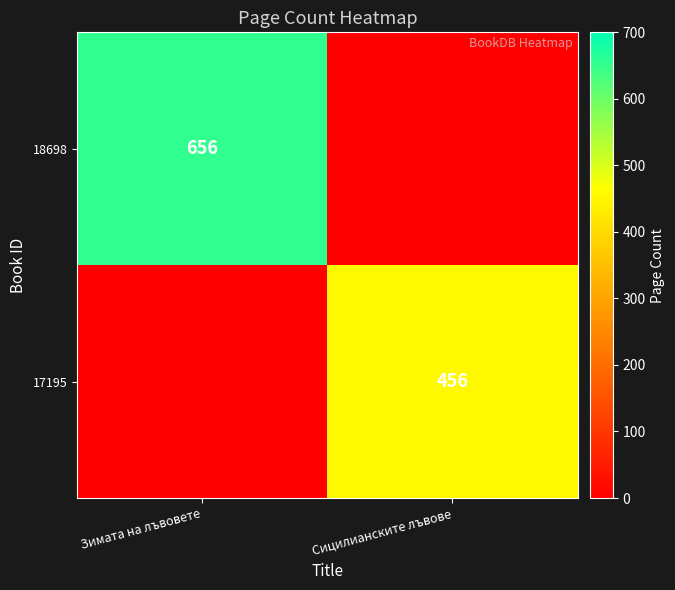

The 17195 series shows 762 at Сицилианските лъвове. True or false?

False